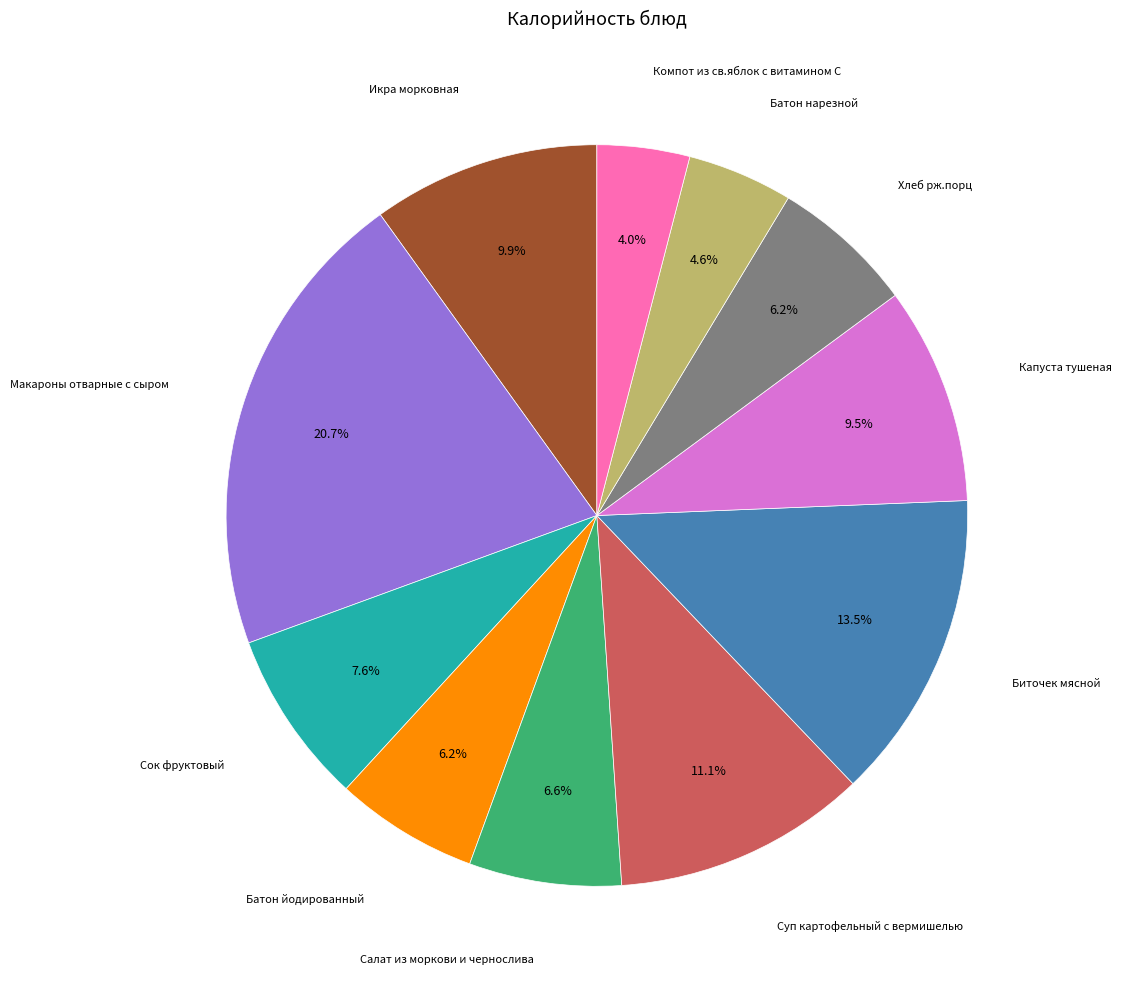

Does any single category account for the majority?

No